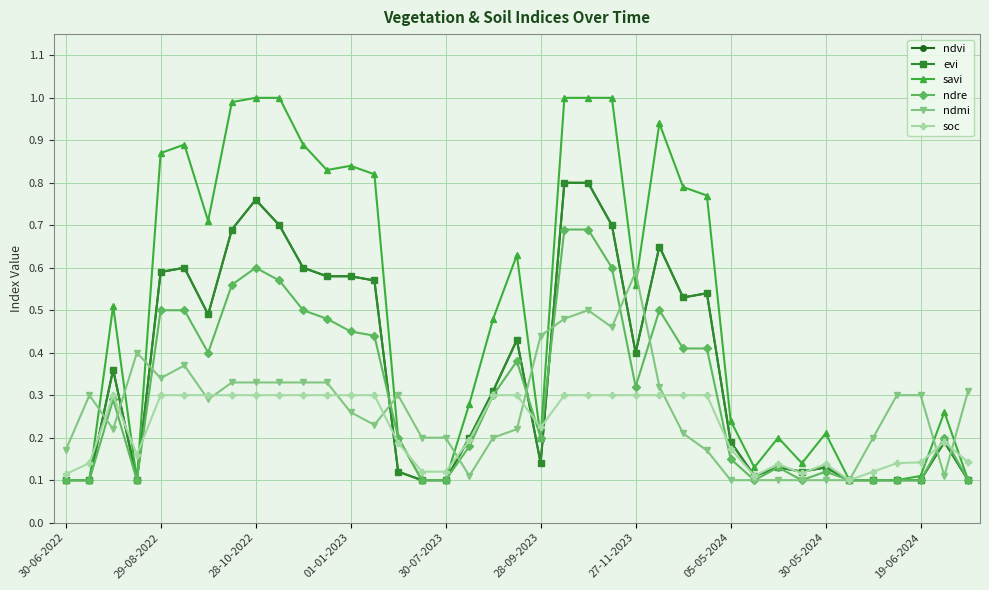

True or false: evi and ndvi intersect in this chart.

False